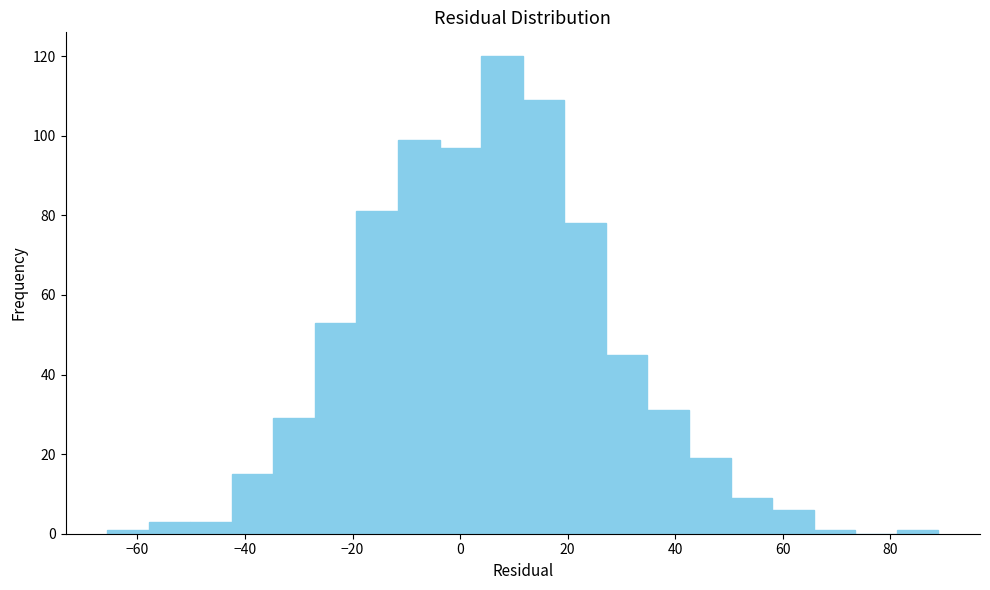

Read against the x-axis, roughly where is the centre of the tallest bar?

8